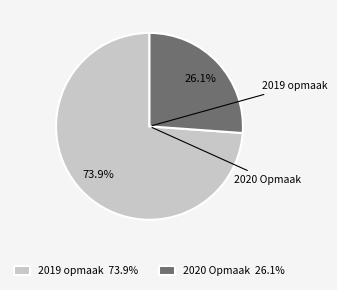

How many segments does this pie chart have?

2